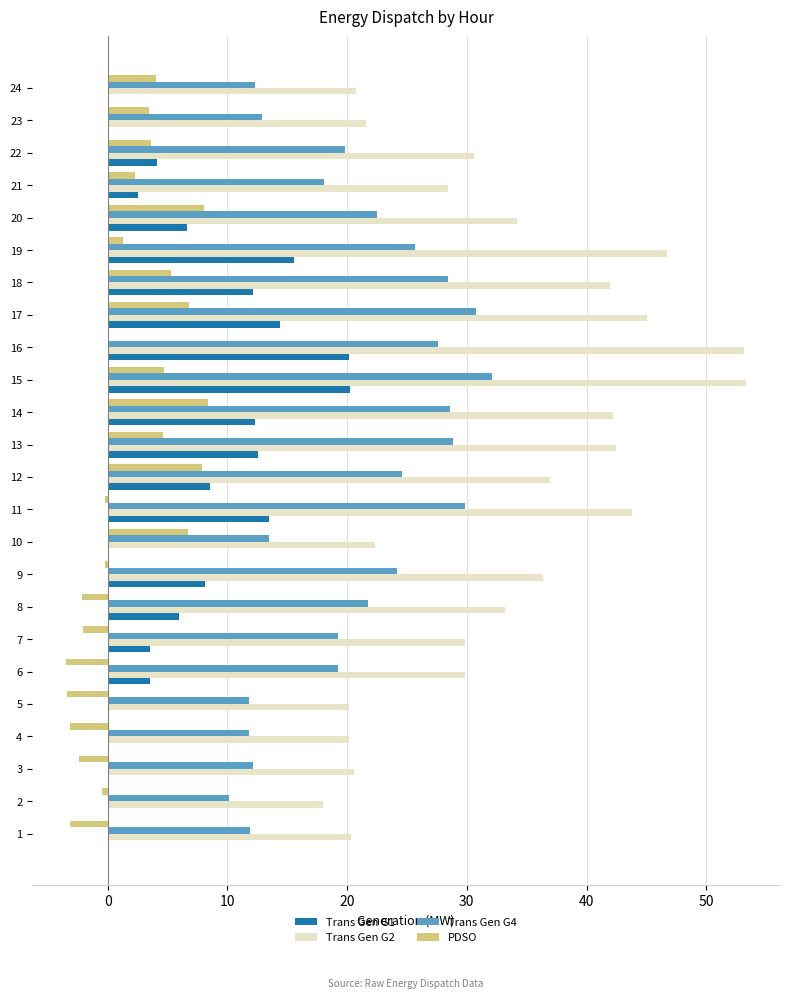

What is the sum of all Trans Gen G1 values?

164.0